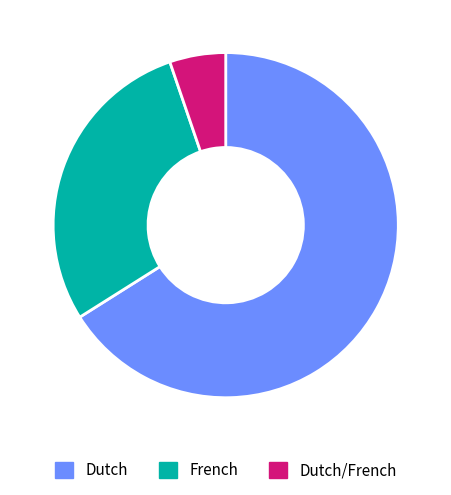

True or false: French accounts for 5% of the total.

False